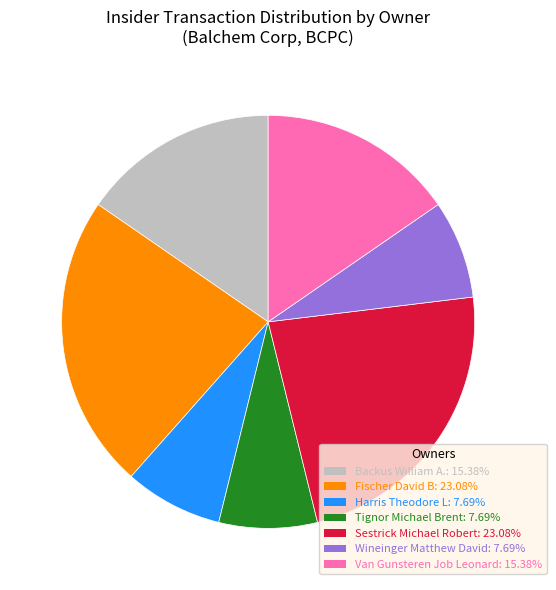

Is the sum of Wineinger Matthew David: 7.69% and Fischer David B: 23.08% greater than half?

No